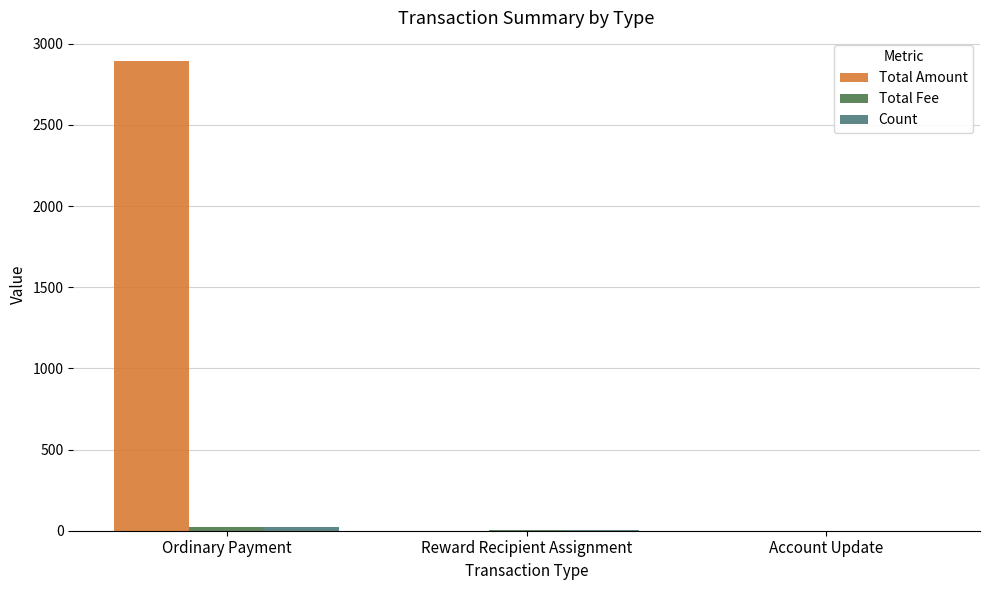

The Total Amount series shows 0.0 at Reward Recipient Assignment. True or false?

True